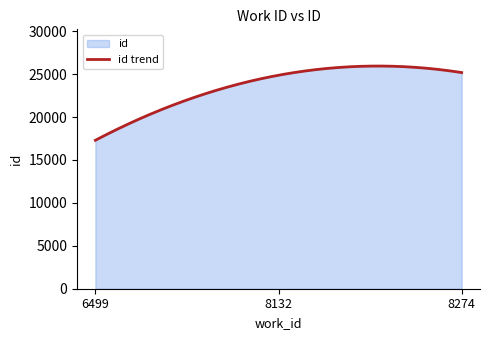

What is the ratio of the value at 8274 to the value at 6499?

1.5